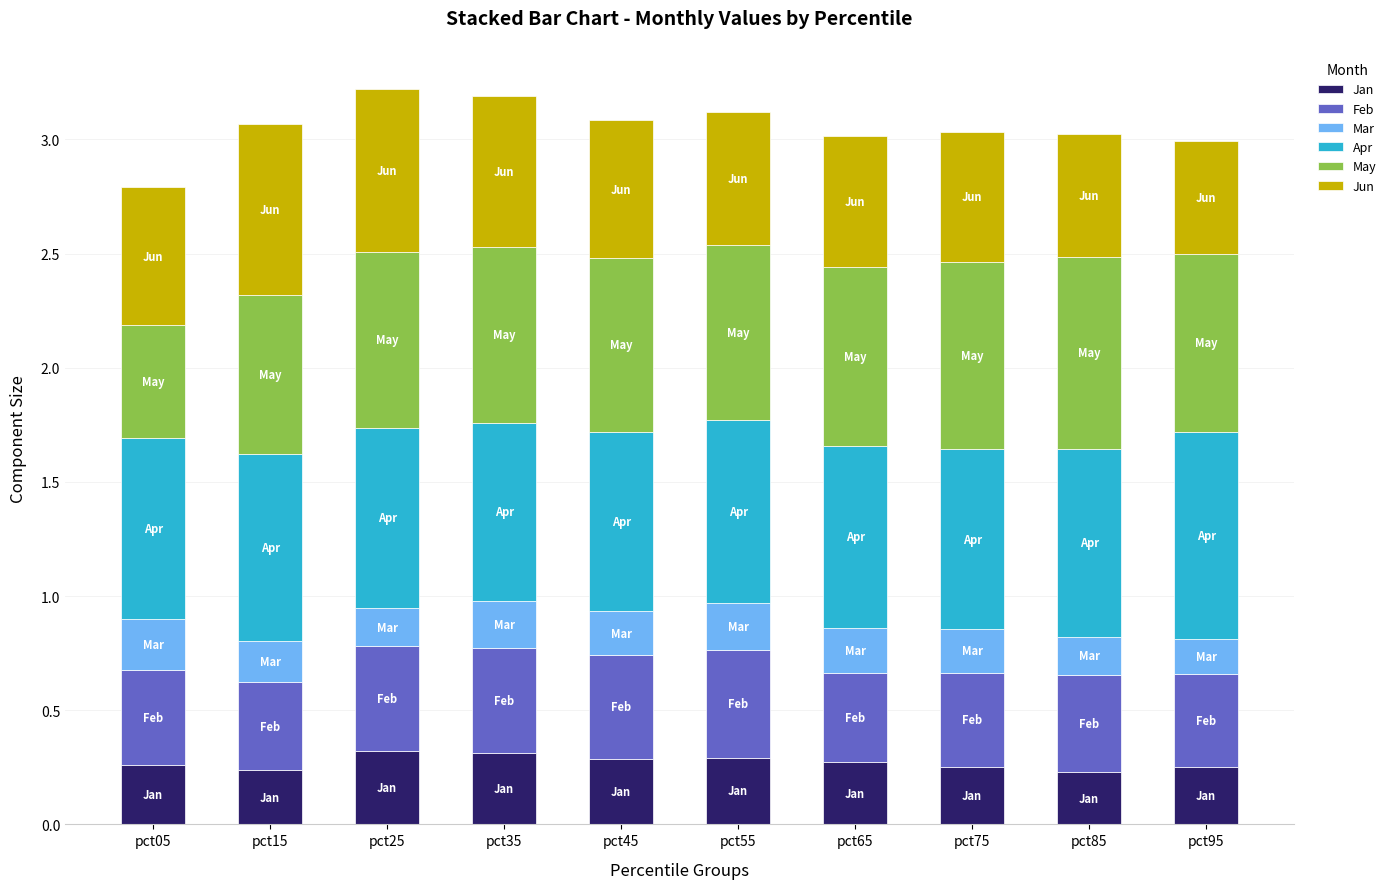

The value of Jan at pct65 is 0.5. True or false?

False